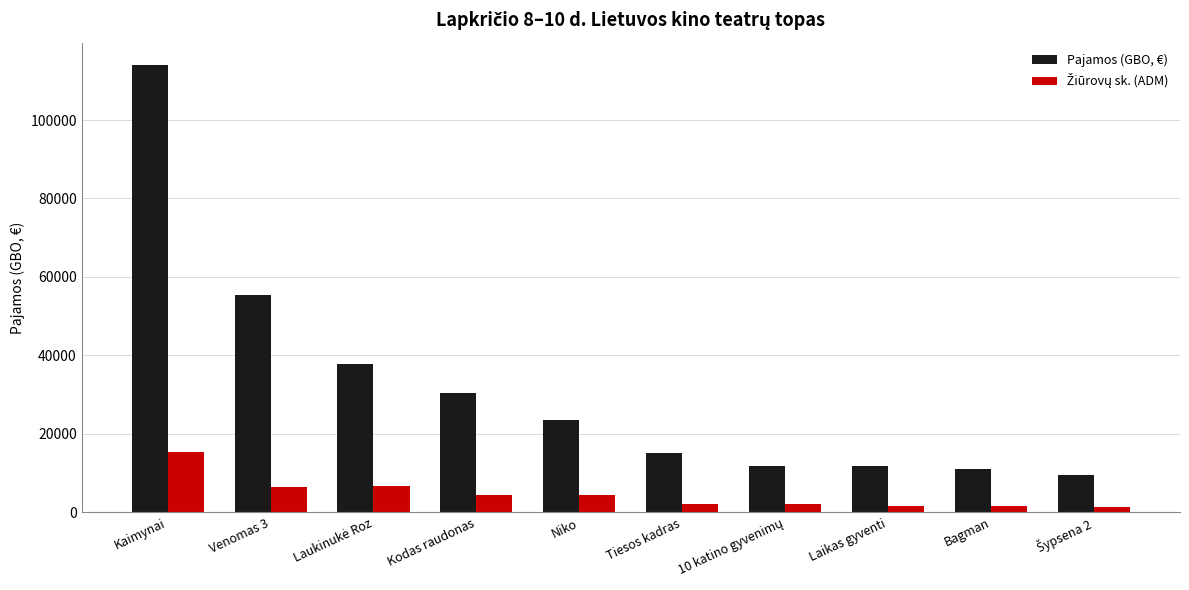

What is the label of the 7th bar from the right?

Kodas raudonas